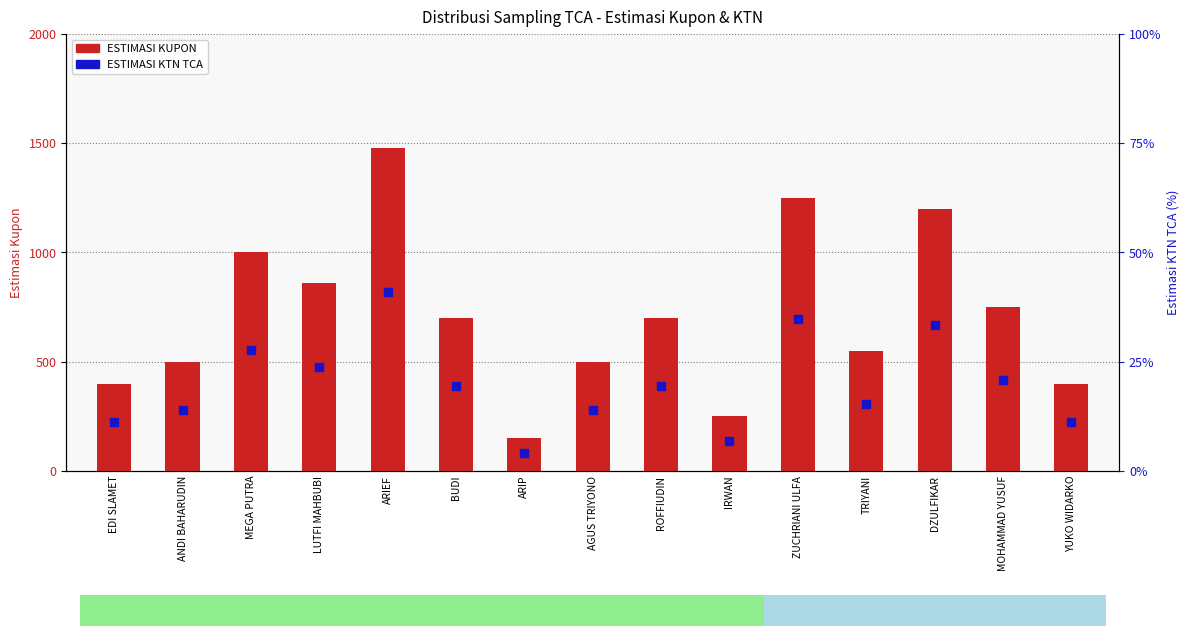

Which series has the widest spread of Y values?

ESTIMASI KUPON